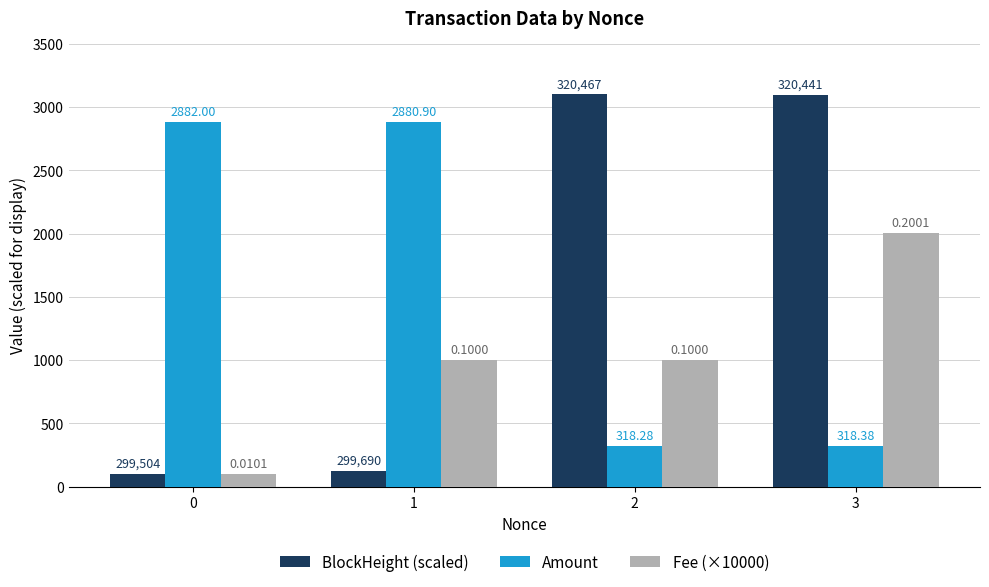

Does the chart contain stacked bars?

No